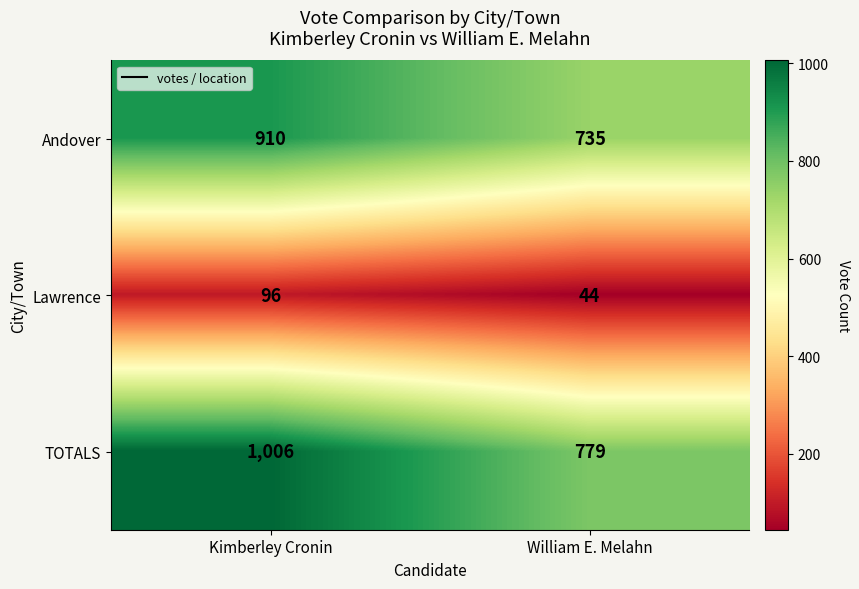

Rank the series by their maximum value, from lowest to highest.

Lawrence, Andover, TOTALS